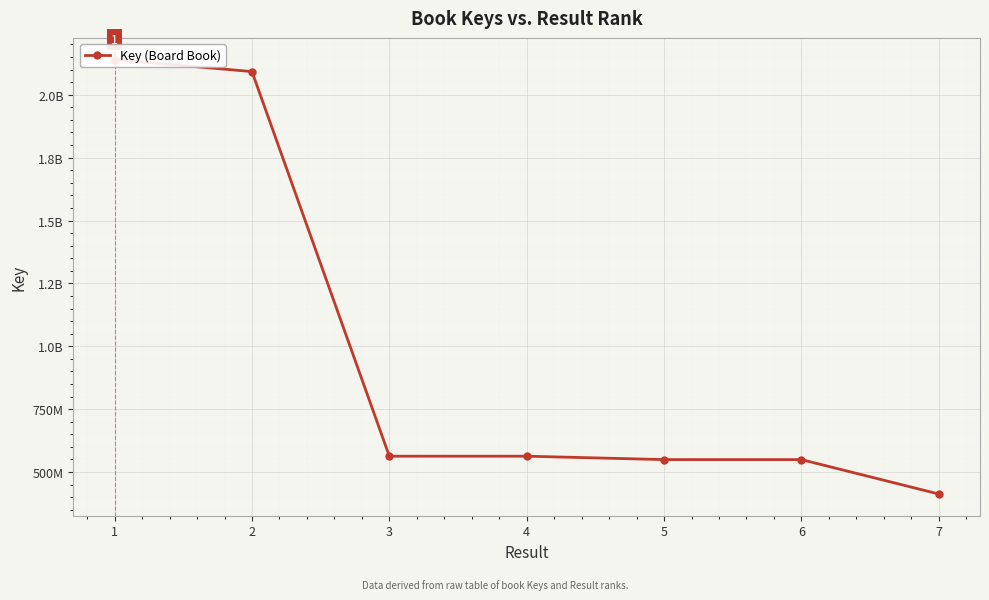

Where does the data first go above 562891587?

1